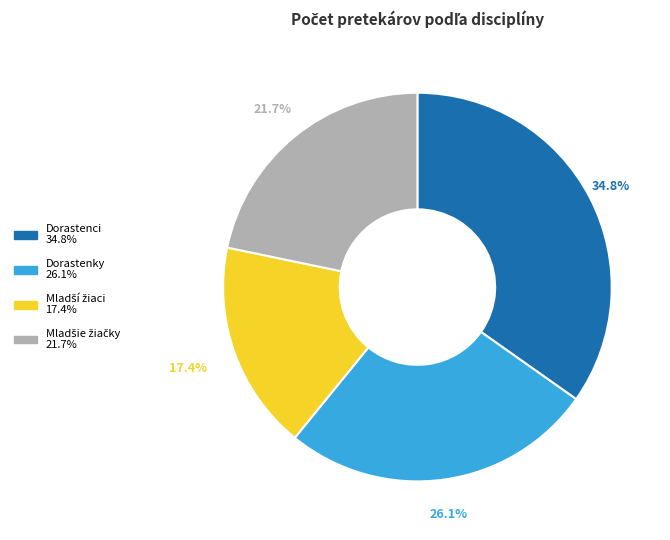

Does any single category account for the majority?

No